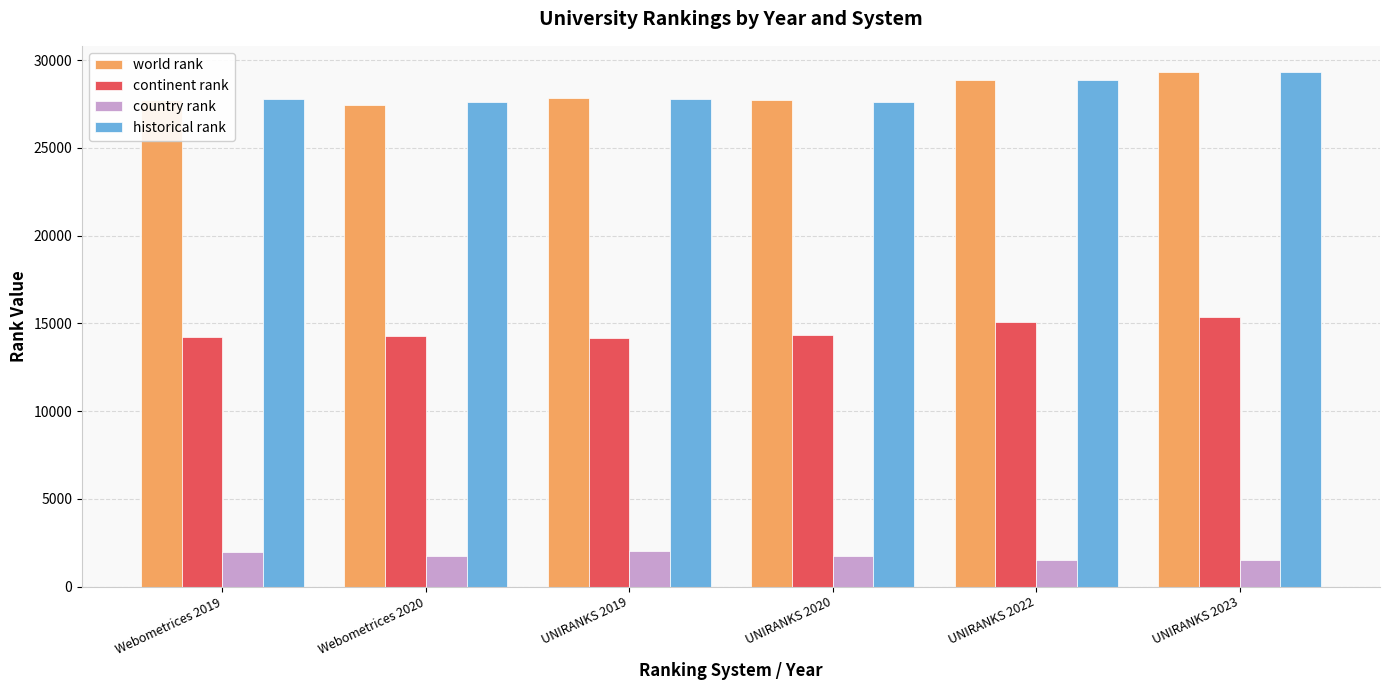

What is the sum of all continent rank values?

87383.0